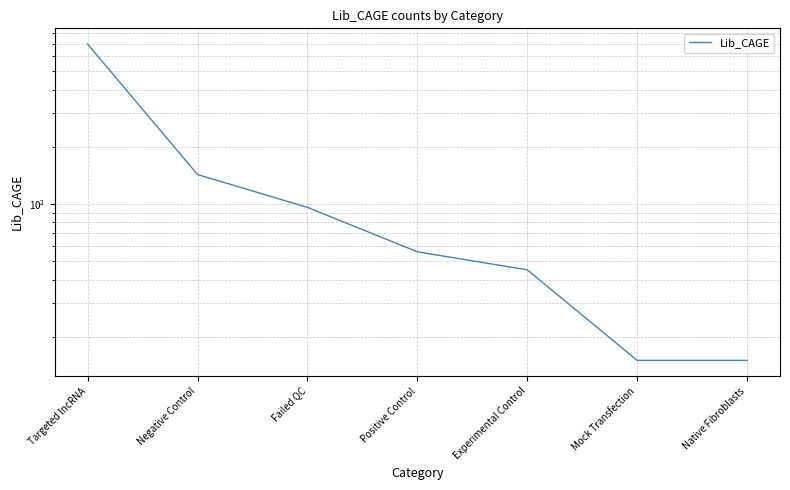

True or false: the data has more than 0 interior local peaks.

False